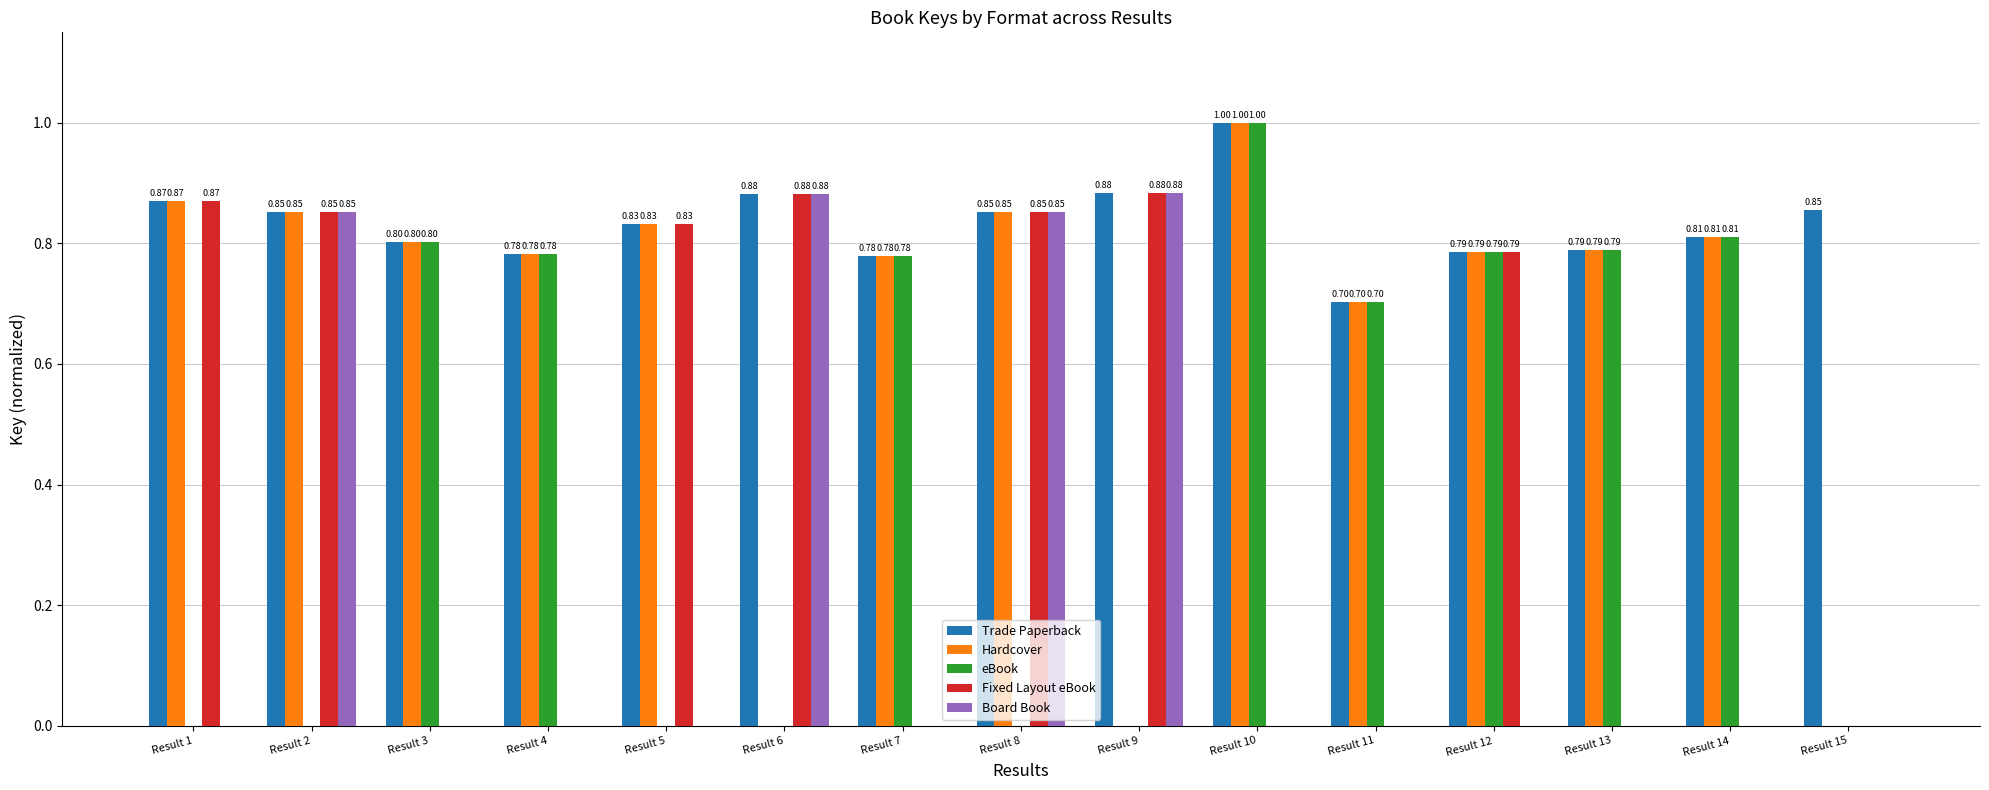

What are all the series names shown in the legend?

Trade Paperback, Hardcover, eBook, Fixed Layout eBook, Board Book